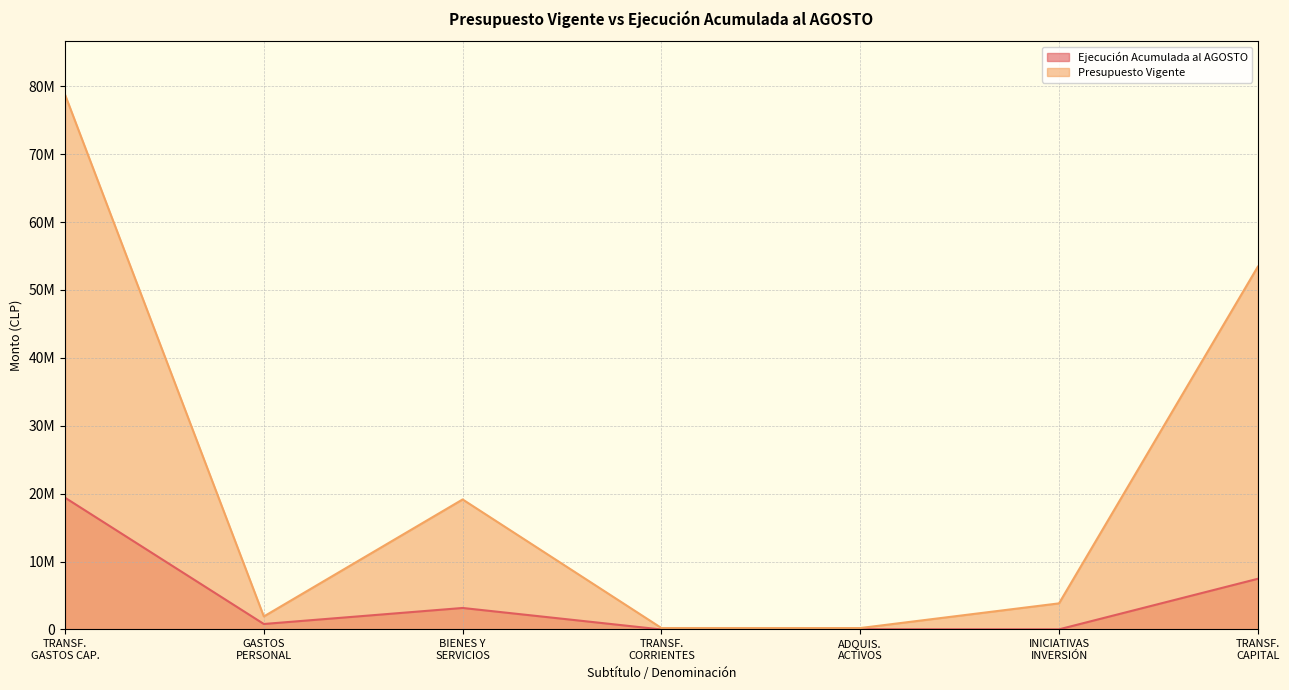

Which category has the lowest value in the Presupuesto Vigente series?

ADQUIS. ACTIVOS